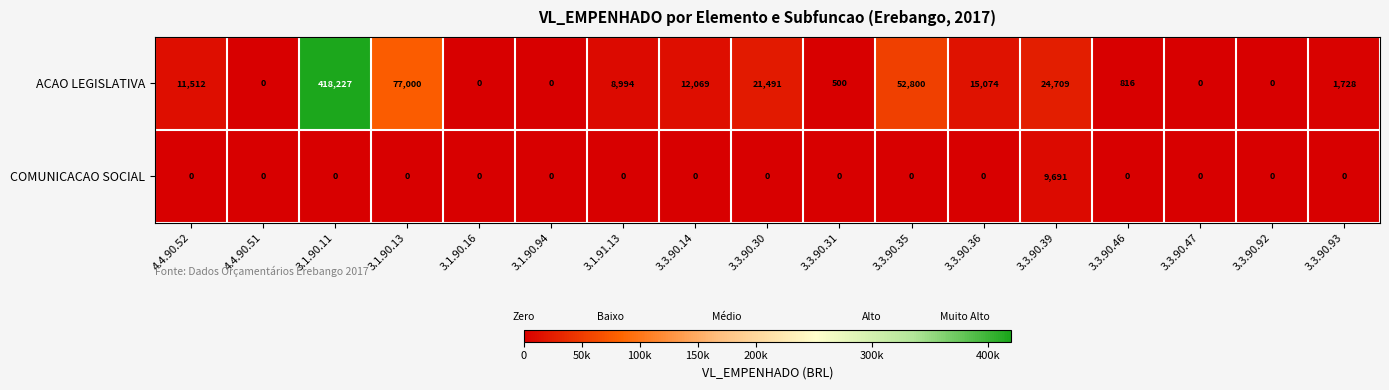

What is the average value of the COMUNICACAO SOCIAL series?

570